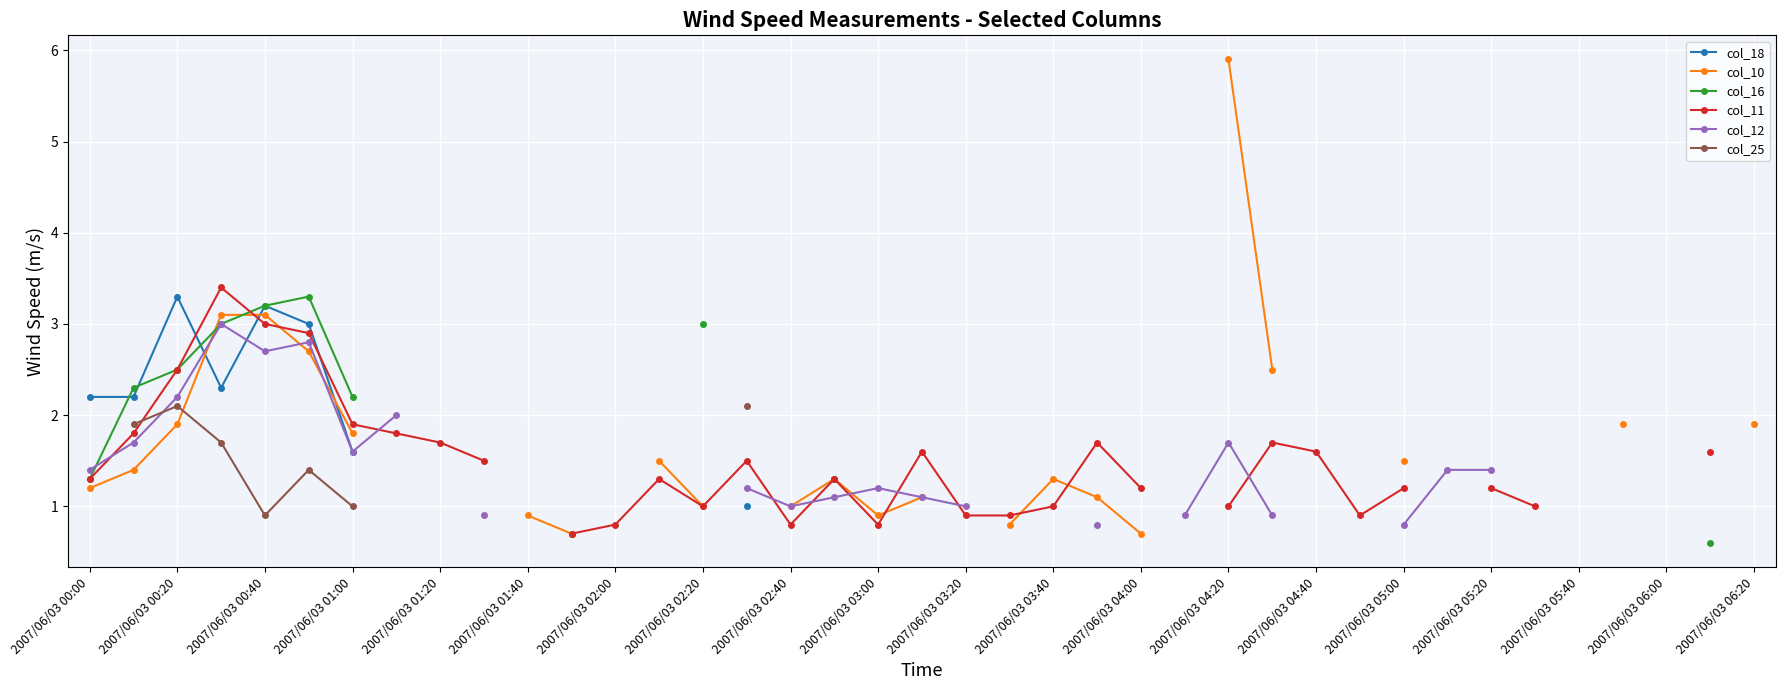

At which category does the chart reach its minimum across all series?

37